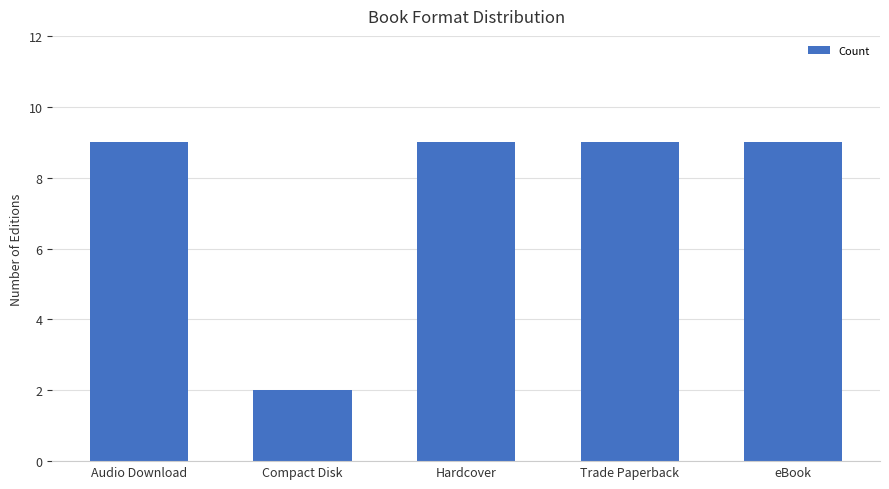

Reading left to right, transcribe all the data shown in this chart.

Audio Download=9	Compact Disk=2	Hardcover=9	Trade Paperback=9	eBook=9